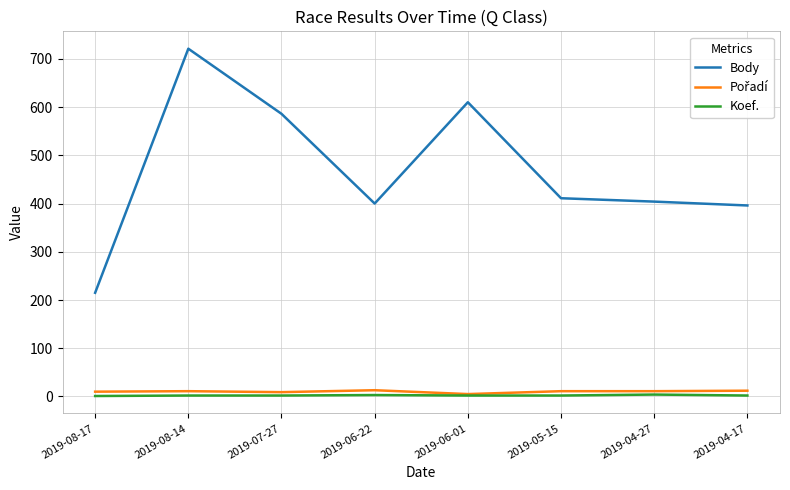

The Koef. series shows 2 at 2019-04-17. True or false?

True